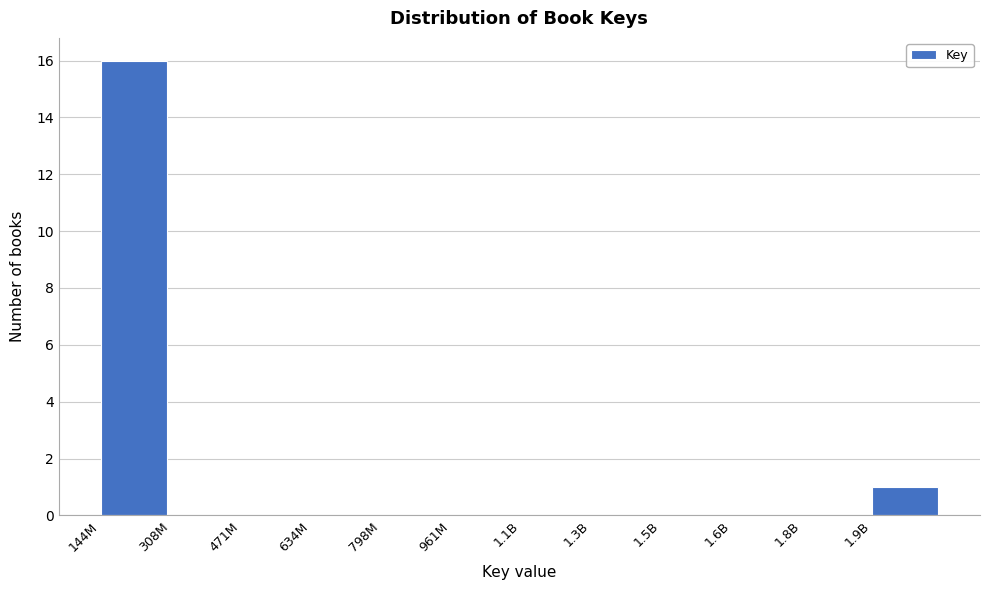

Reading left to right, what are all the values shown in this chart?

144M=16	308M=0	471M=0	634M=0	798M=0	961M=0	1.1B=0	1.3B=0	1.5B=0	1.6B=0	1.8B=0	1.9B=1